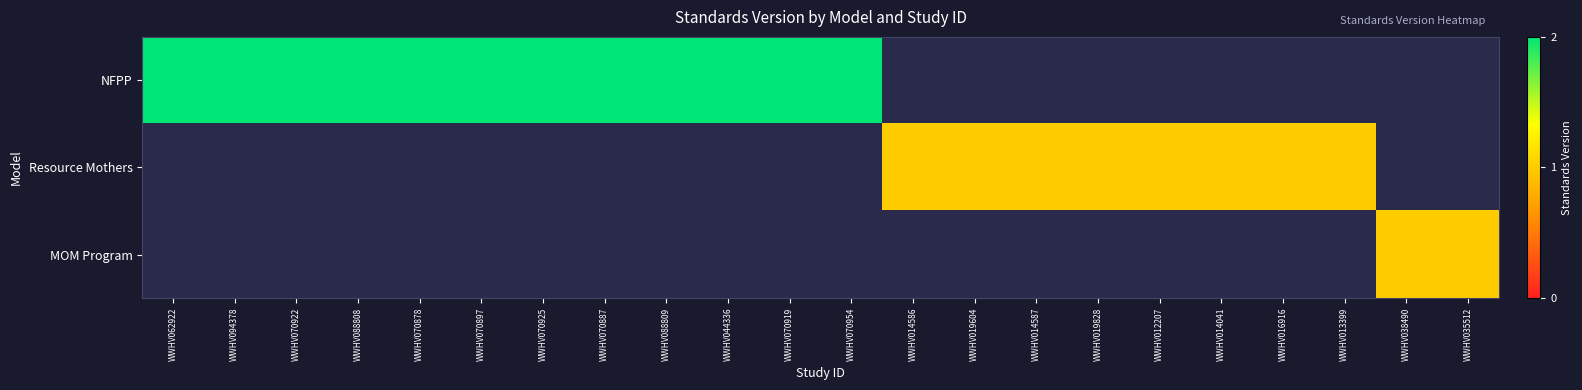

Is it true that Resource Mothers equals 1.0 at WWHV014041?

True